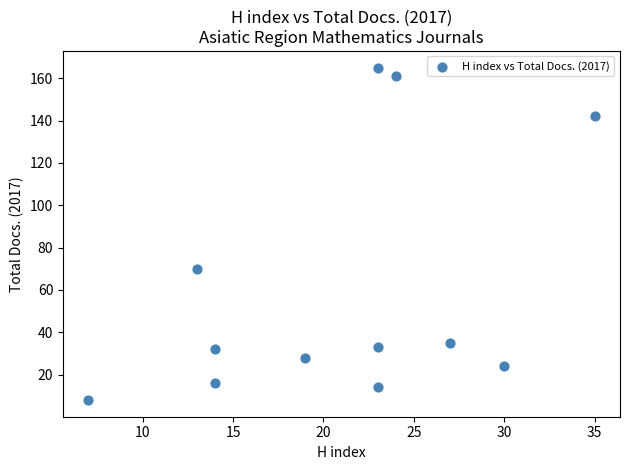

What is the average Y value?

61